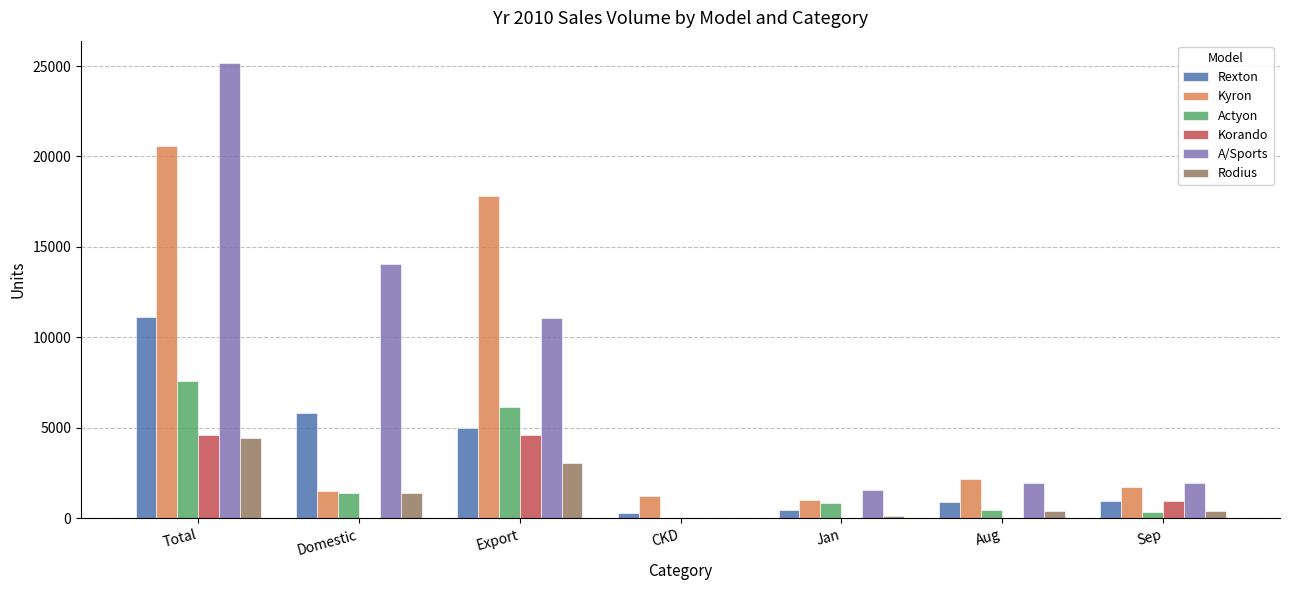

Which series has the largest total across all categories?

A/Sports